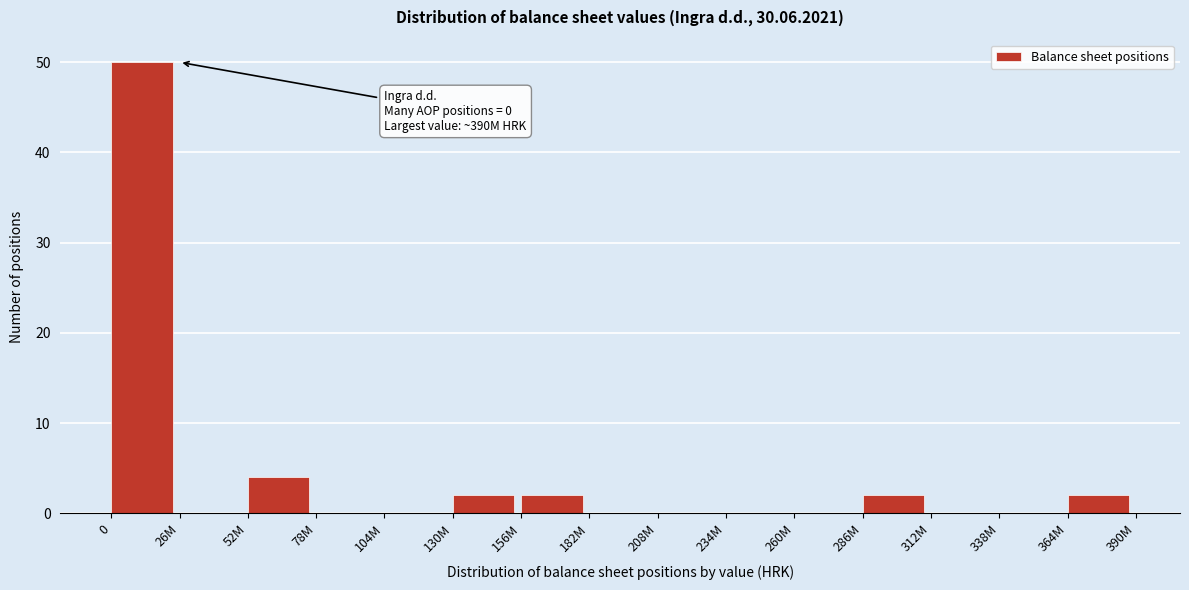

Reading left to right, transcribe all the data shown in this chart.

0=50	26M=0	52M=4	78M=0	104M=0	130M=2	156M=2	182M=0	208M=0	234M=0	260M=0	286M=2	312M=0	338M=0	364M=2